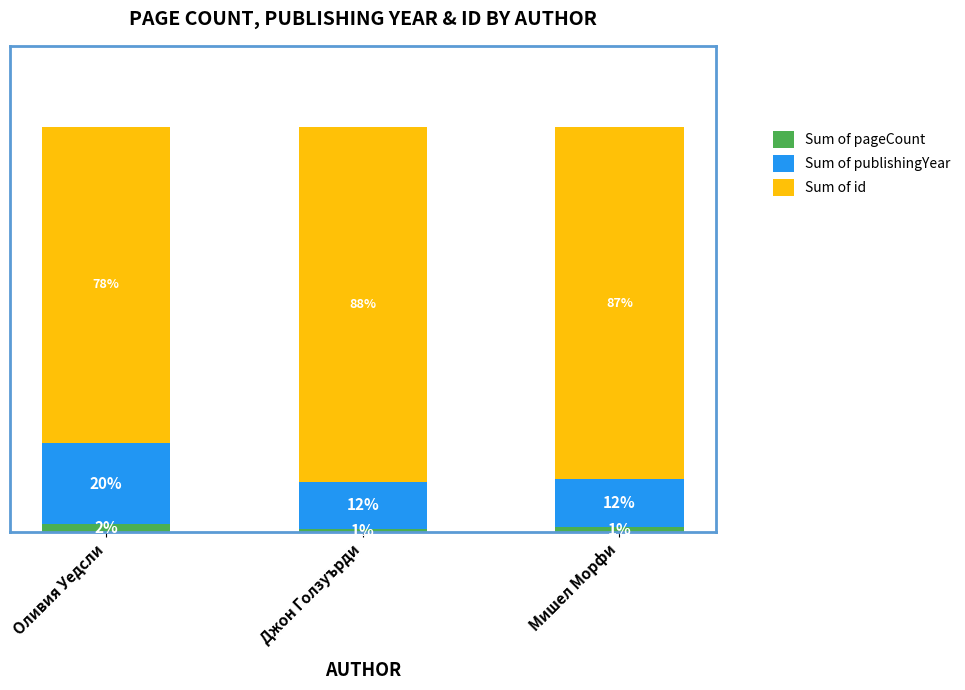

Which has a higher value, Оливия Уедсли or Джон Голзуърди?

Оливия Уедсли